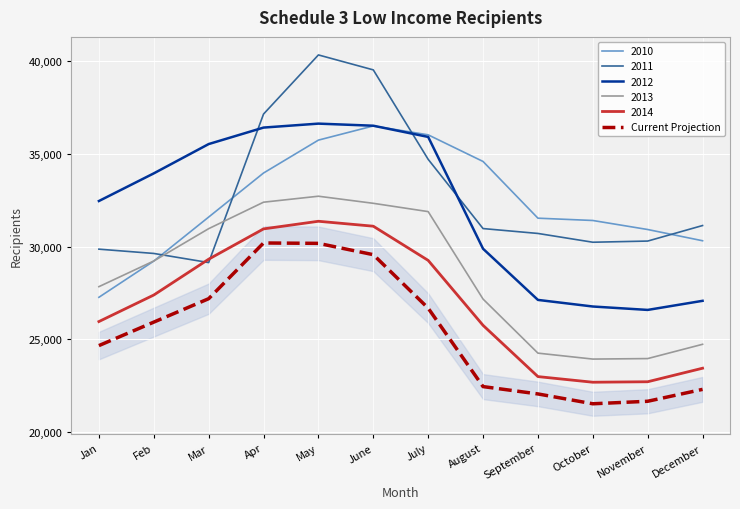

What is the minimum value for Current Projection?

21533.9